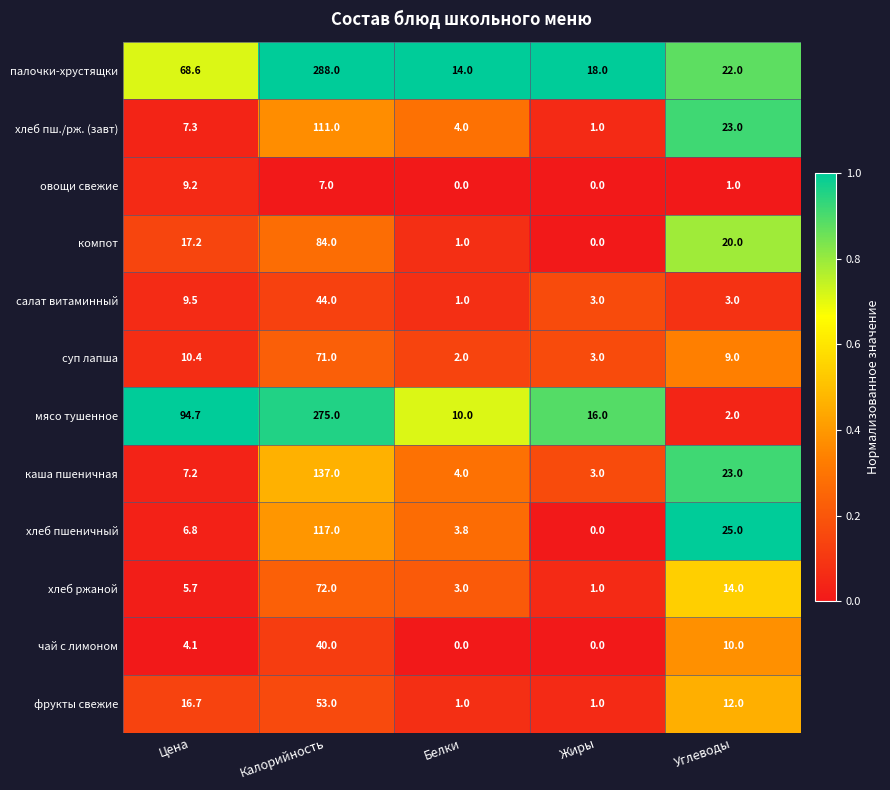

At how many categories does at least one series exceed 0?

5